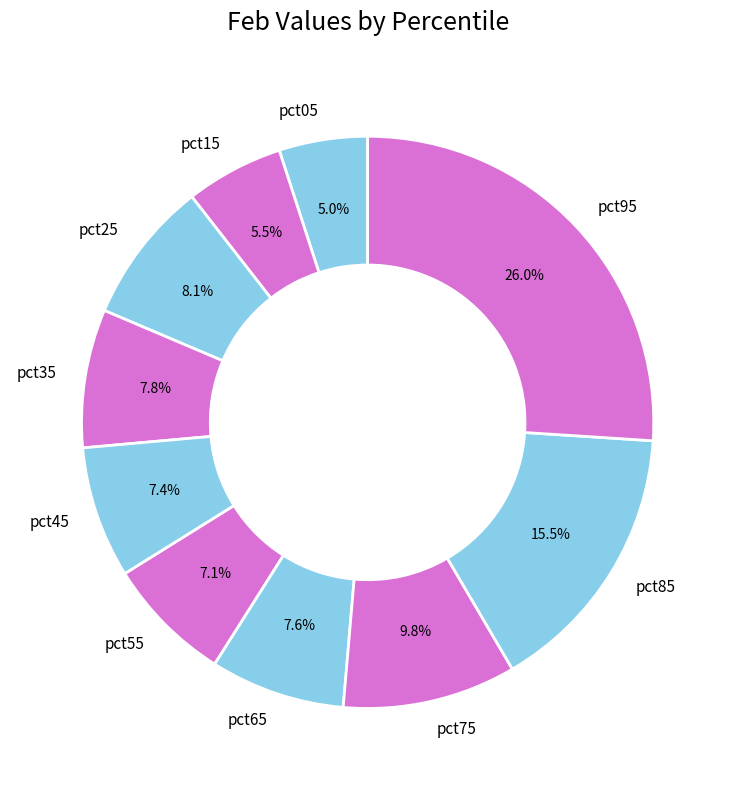

How many slices are in this pie chart?

10